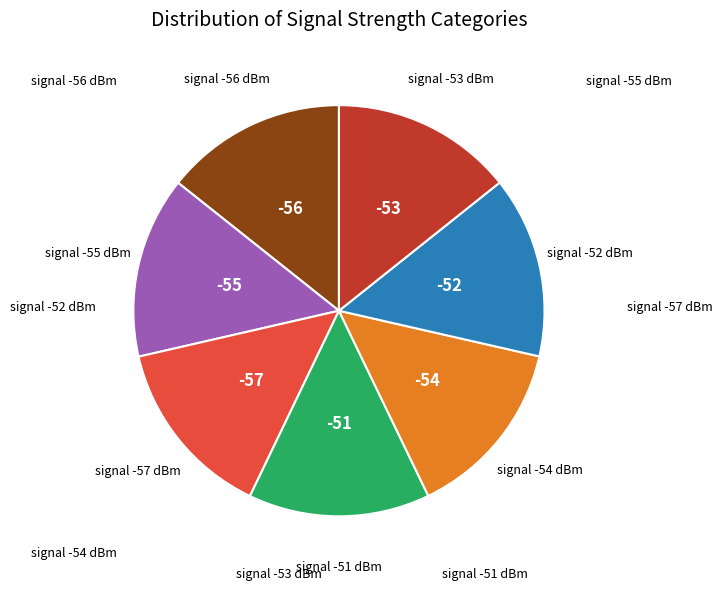

Is there a majority slice in this chart?

No